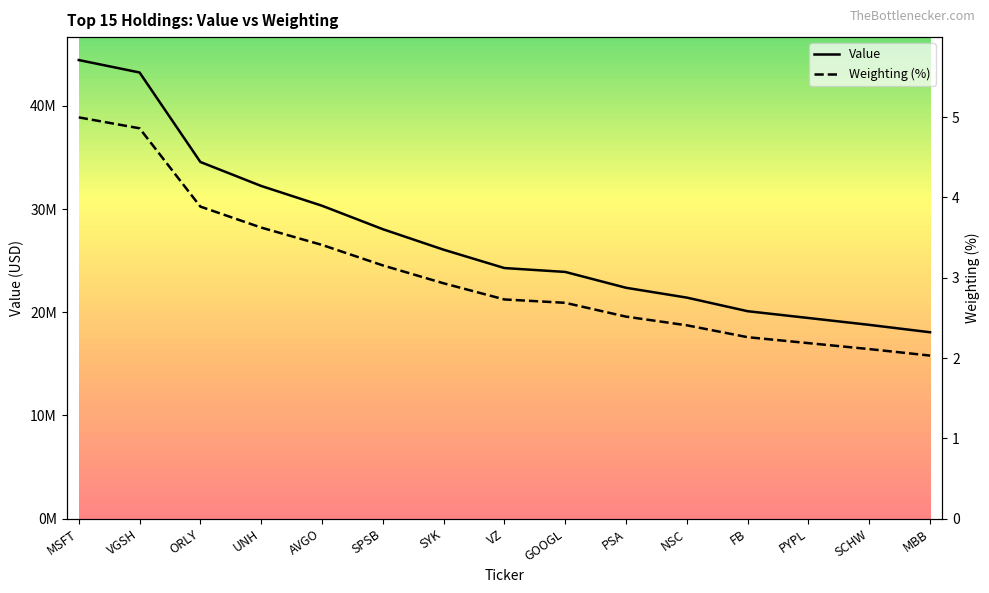

Rank the categories by Weighting (%) value from highest to lowest.

MSFT, VGSH, ORLY, UNH, AVGO, SPSB, SYK, VZ, GOOGL, PSA, NSC, FB, PYPL, SCHW, MBB